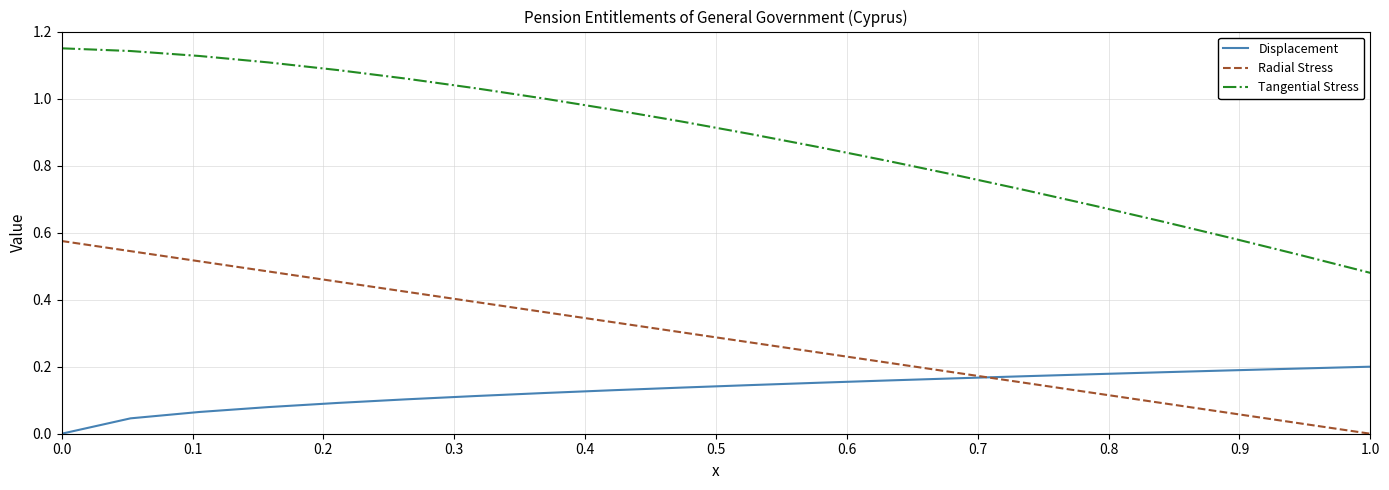

Which series has the largest total across all categories?

Tangential Stress